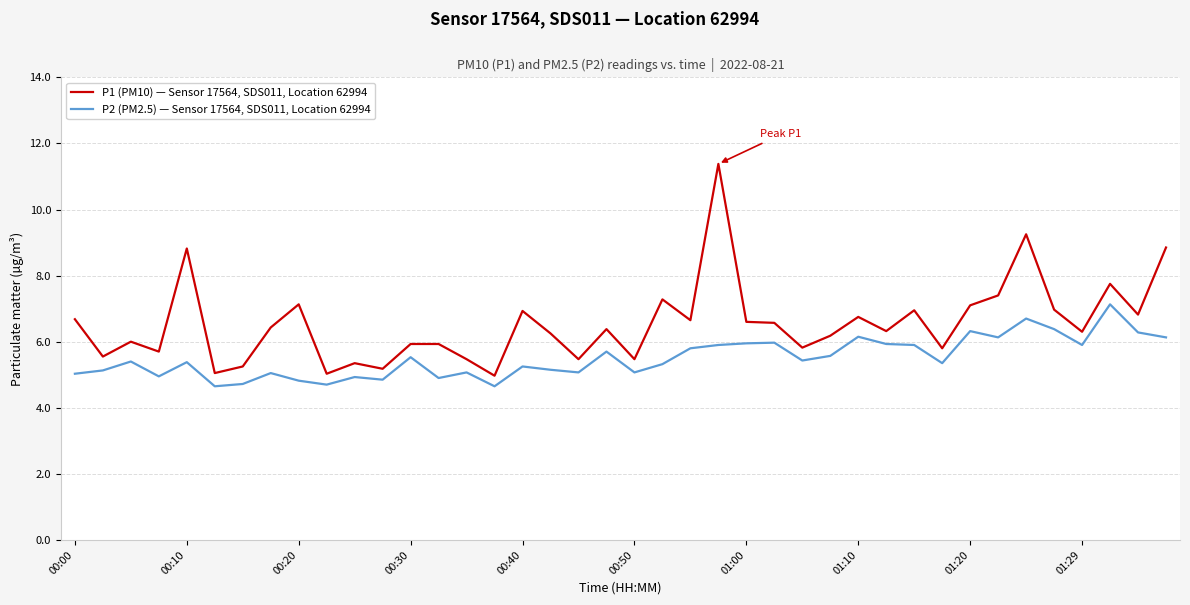

Rank the series by their average value, from highest to lowest.

P1 (PM10) — Sensor 17564, SDS011, Location 62994, P2 (PM2.5) — Sensor 17564, SDS011, Location 62994